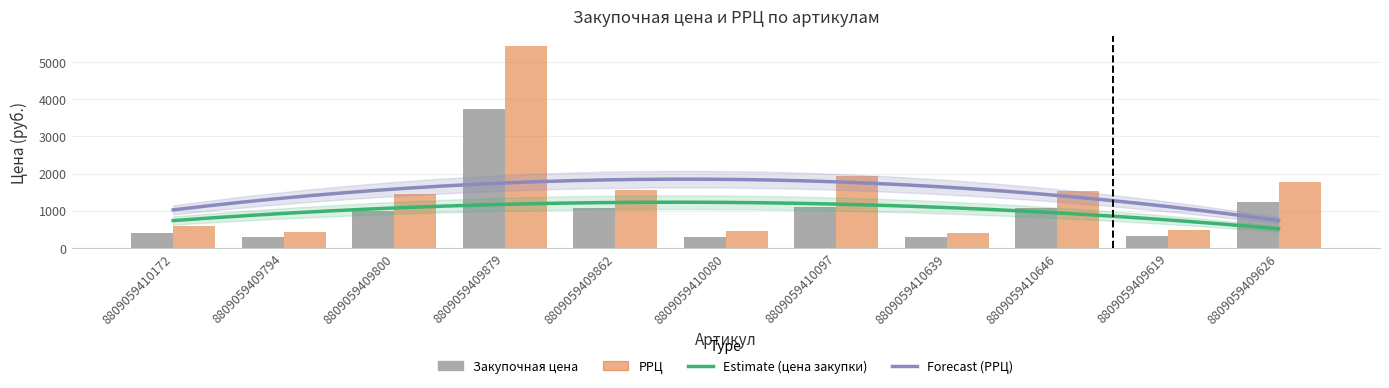

How many bars are there in each group?

2